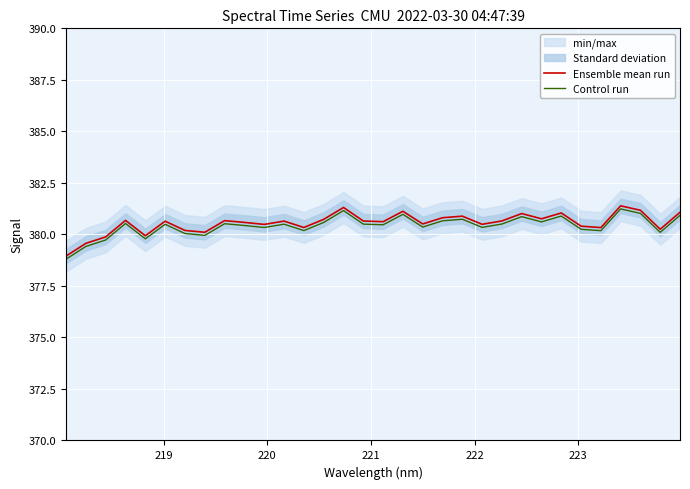

True or false: Ensemble mean run has more than 0 interior local peaks.

True